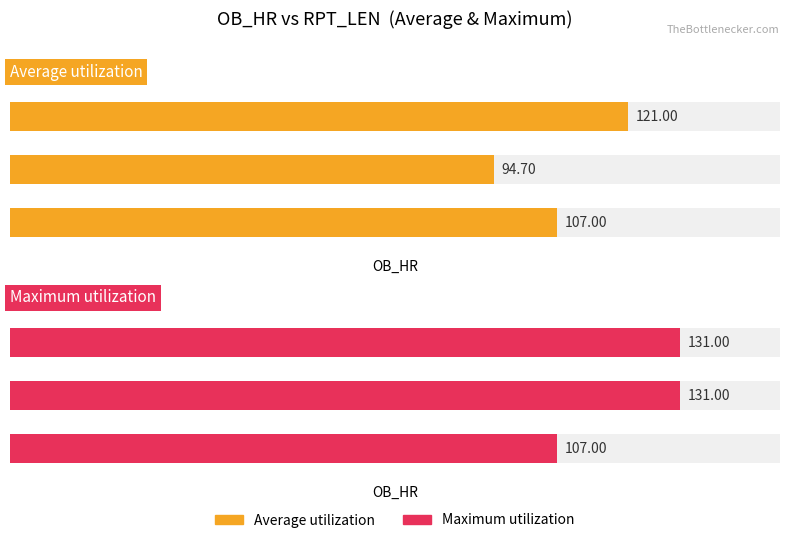

What is the highest value of the Maximum utilization series?

131.0